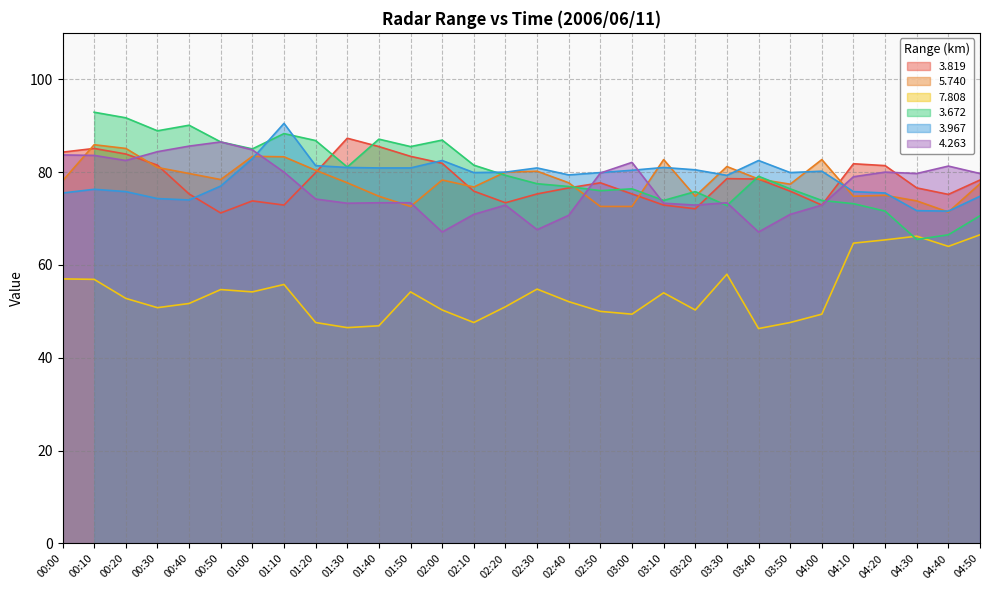

Where is   4.263 nearest to the value 76?

01:20